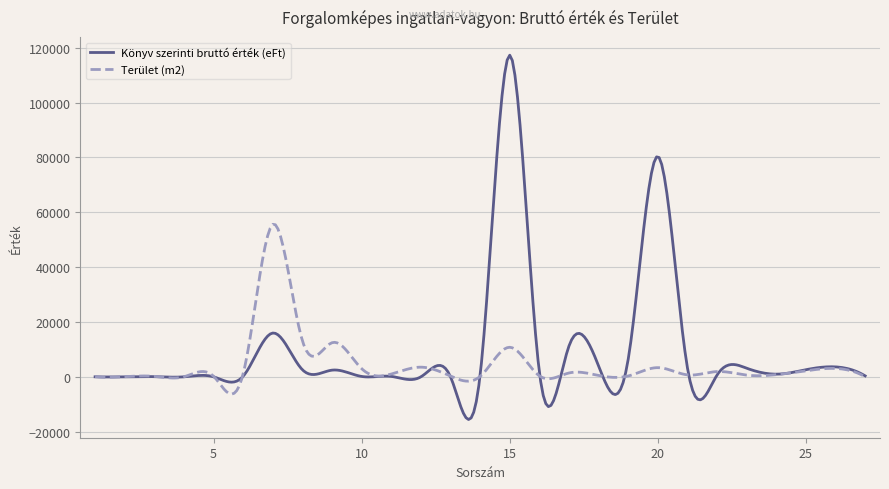

Rank the series by their maximum value, from lowest to highest.

Terület (m2), Könyv szerinti bruttó érték (eFt)